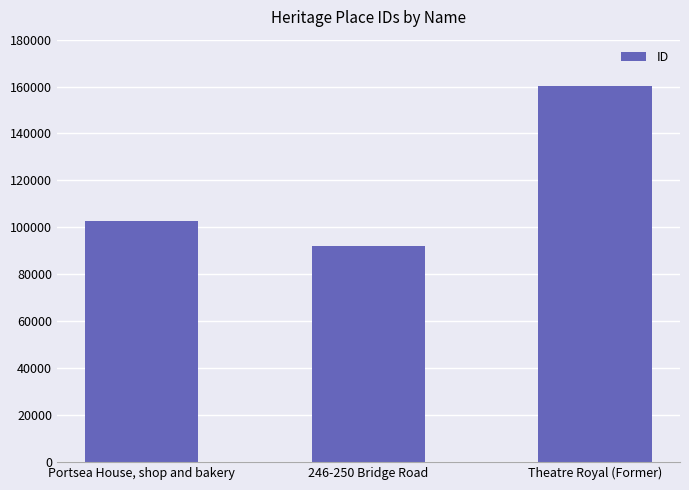

Approximately how many times larger is the value at Portsea House, shop and bakery compared to Theatre Royal (Former)?

0.6